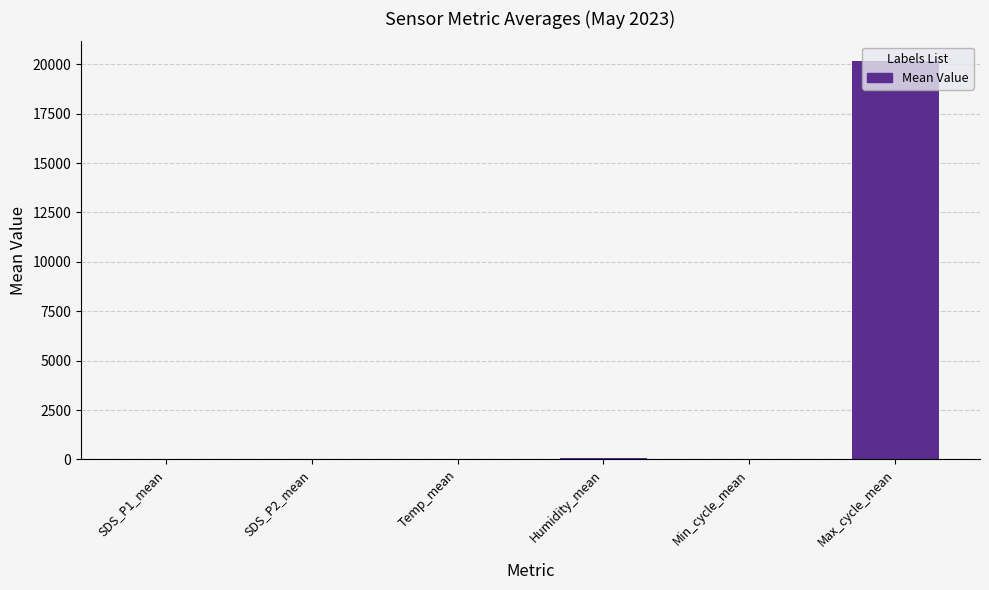

At which category does the chart reach its peak across all series?

Max_cycle_mean